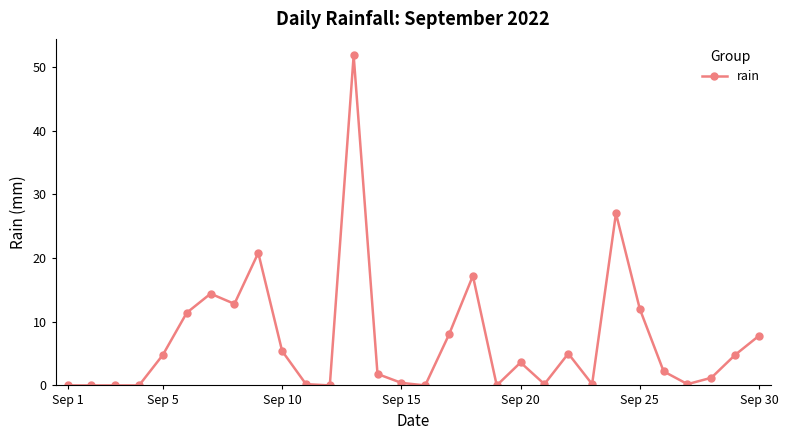

What is the average value?

7.1